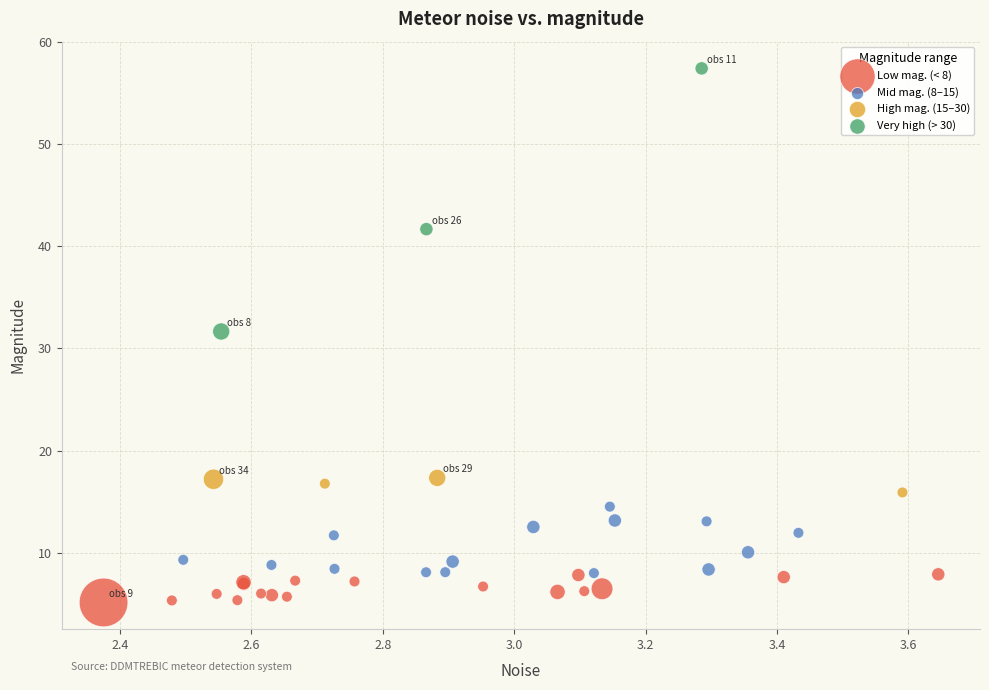

Which series contains the highest Y value?

Very high (> 30)